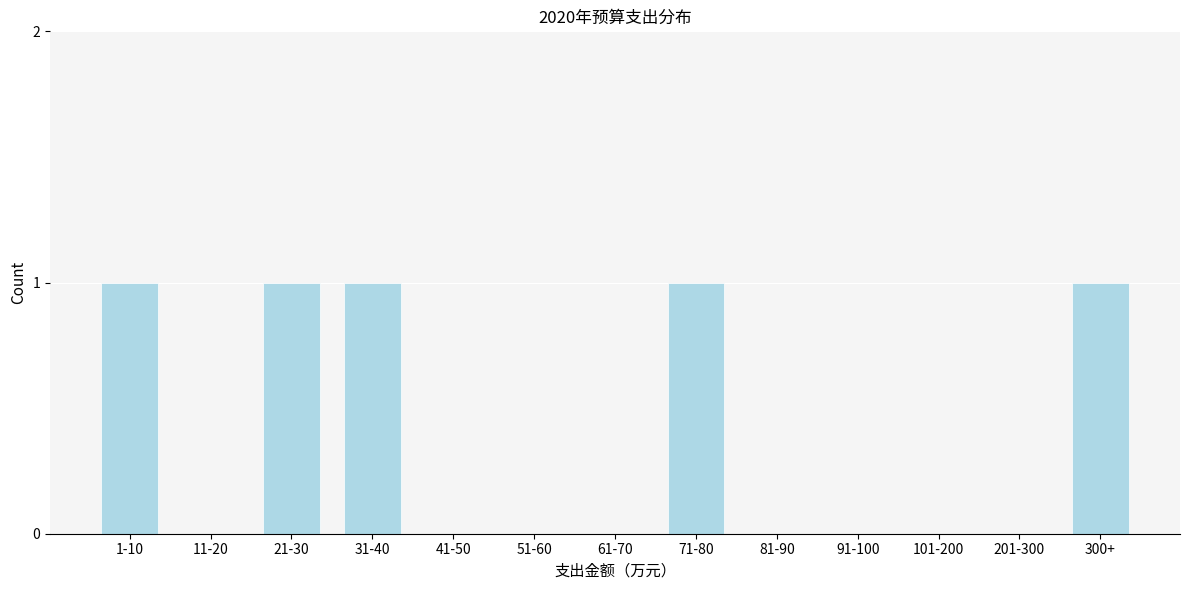

Reading left to right, transcribe all the data shown in this chart.

1-10=1	11-20=0	21-30=1	31-40=1	41-50=0	51-60=0	61-70=0	71-80=1	81-90=0	91-100=0	101-200=0	201-300=0	300+=1